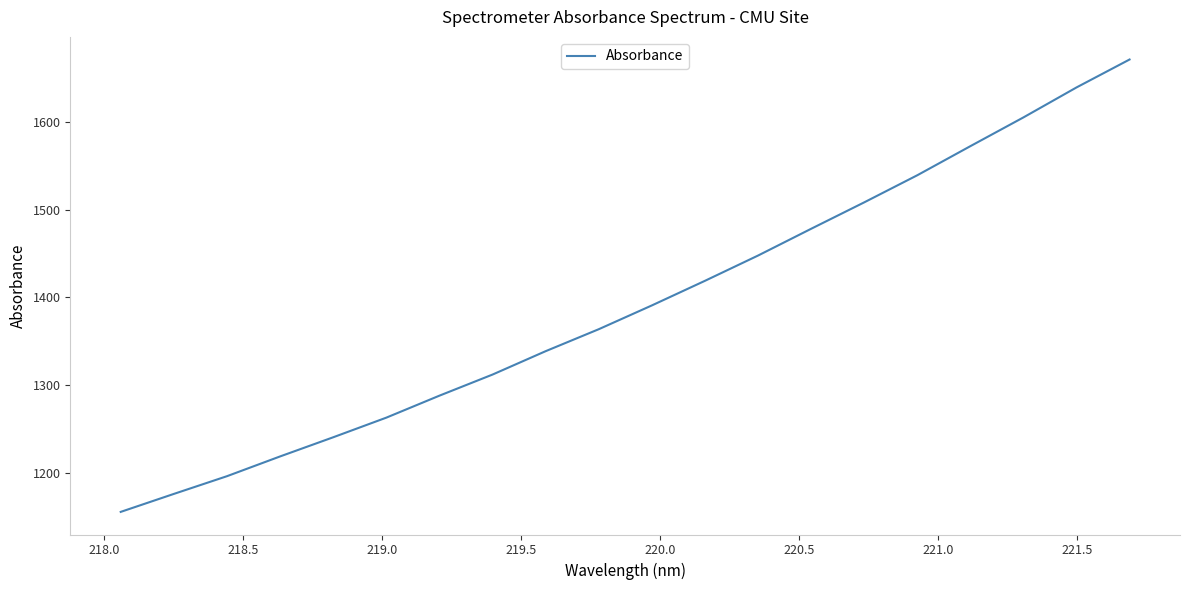

What is the difference between the maximum and minimum values?

516.0